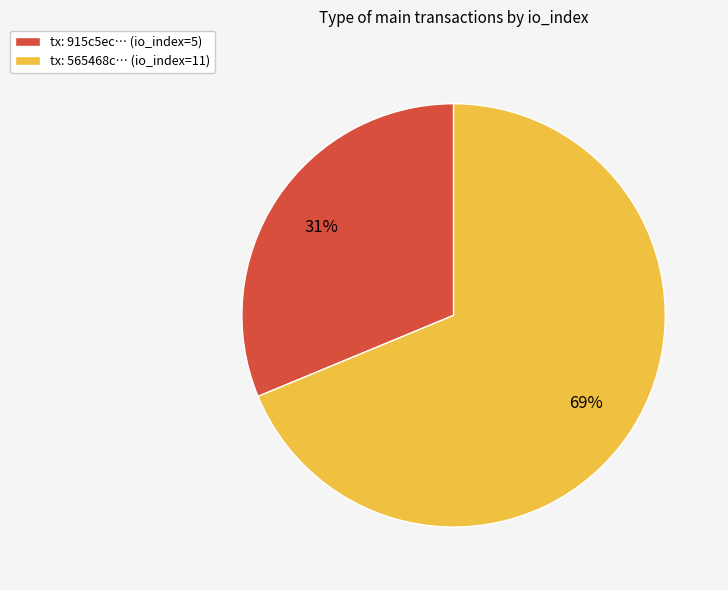

Is it true that tx: 565468c… (io_index=11) is 69% of the pie?

True